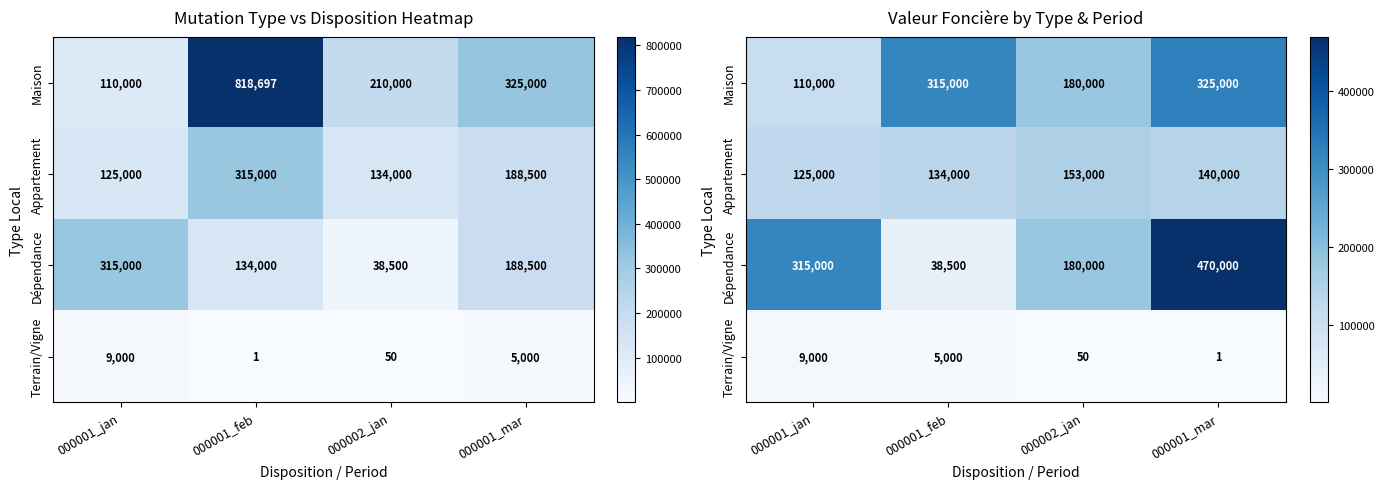

Between 000001_jan and 000001_feb, which is larger?

000001_feb